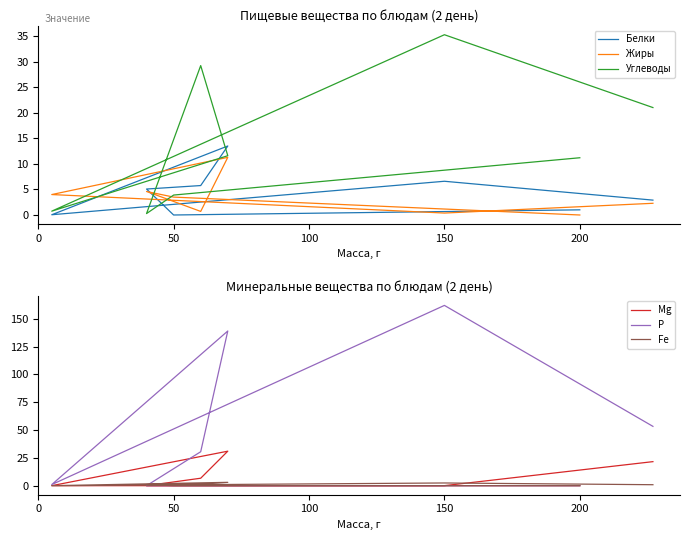

Reading left to right, what are all the values shown in this chart?

Белки: 2.9	6.6	0.1	13.5	5.8	5.1	0.0	1.0
Жиры: 2.3	0.4	4.0	11.3	0.7	4.6	3.5	0.0
Углеводы: 21.0	35.3	0.8	11.6	29.2	0.3	3.9	11.2
Mg: 21.6	0.0	0.0	31.0	6.7	0.0	0.0	0.0
Р: 53.3	162.0	1.0	139.0	30.5	0.0	0.0	0.0
Fe: 0.9	2.4	0.0	3.0	1.4	1.0	0.0	0.0